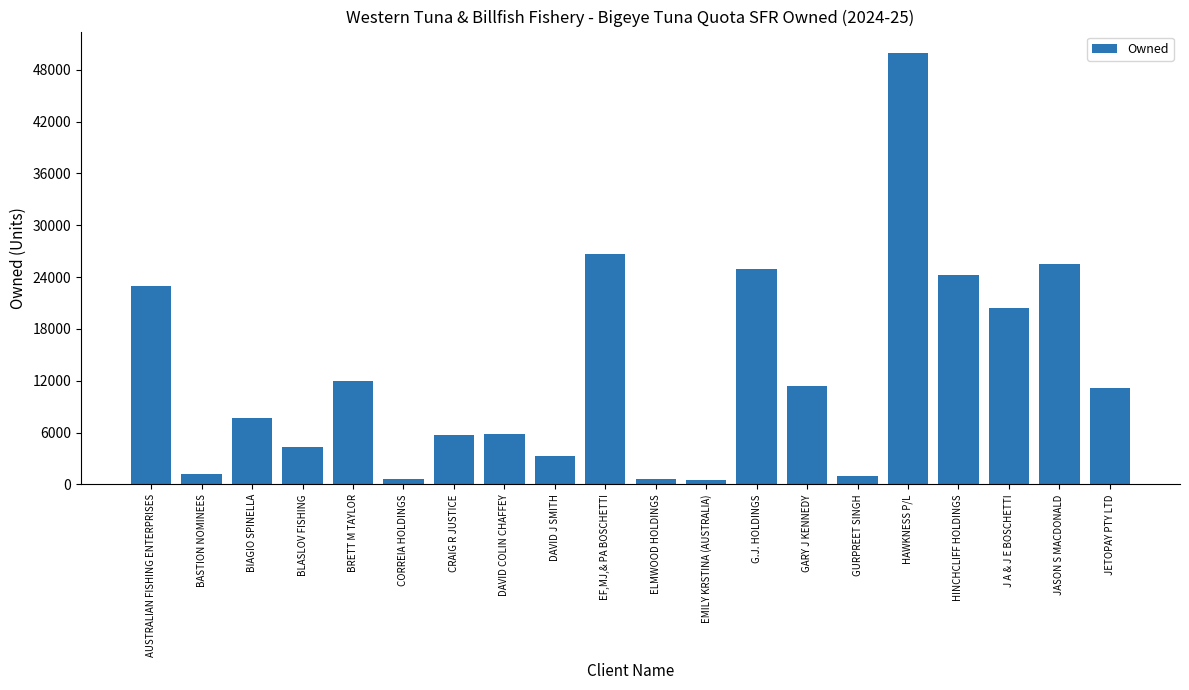

What is the maximum value shown in the chart?

49917